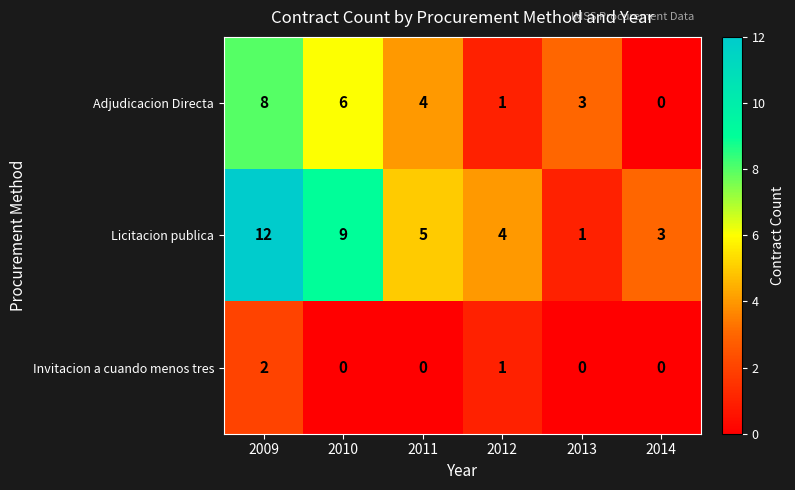

How many data points does each series have?

6